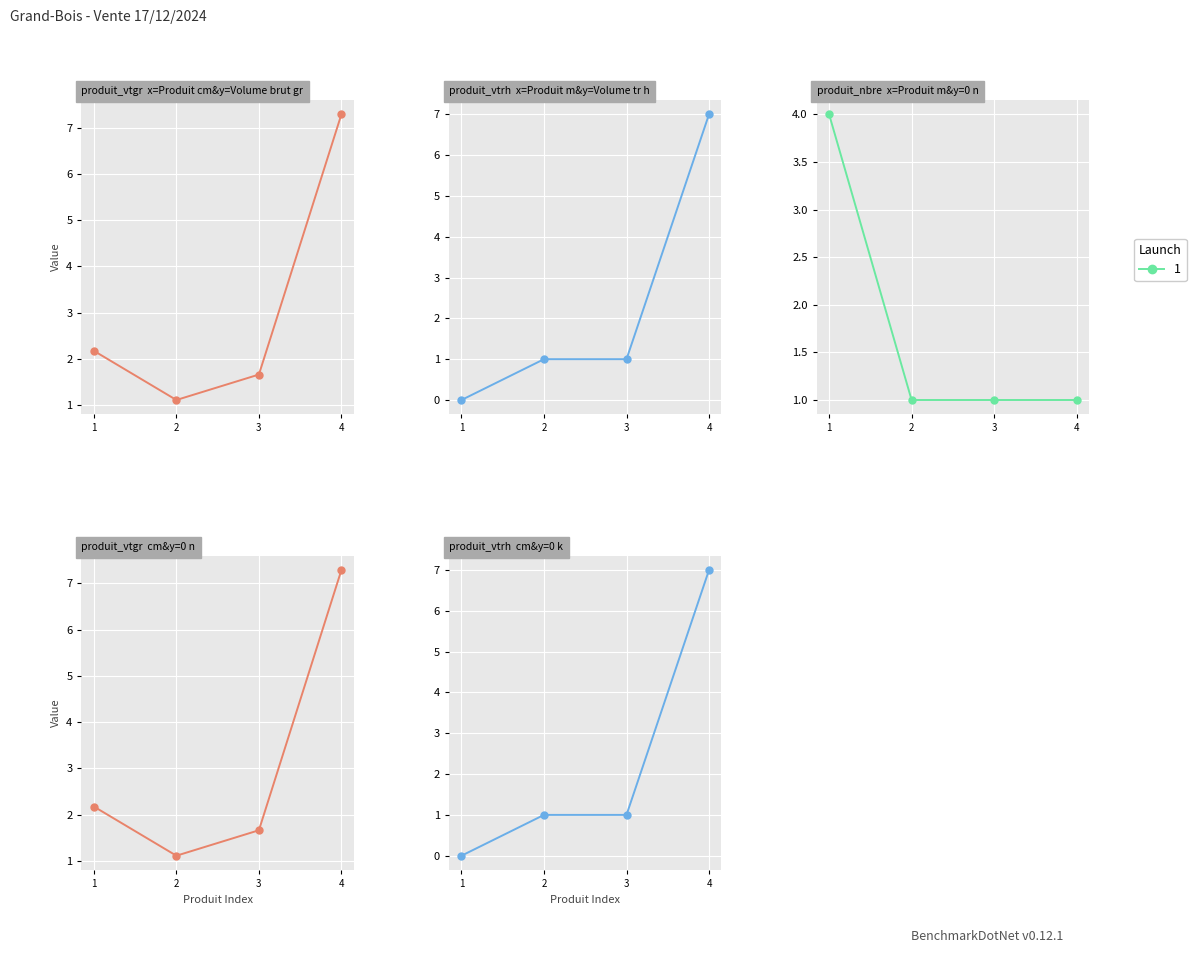

Reading left to right, list all the values displayed in this chart.

produit_vtgr: 2.2	1.1	1.7	7.3
produit_vtrh: 0.0	1.0	1.0	7.0
produit_nbre: 4.0	1.0	1.0	1.0